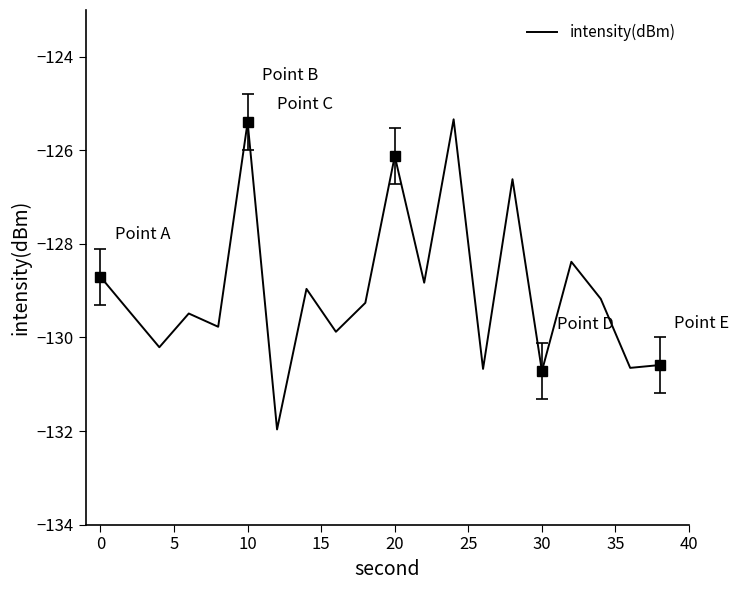

What is the highest value of the intensity(dBm) series?

-125.3